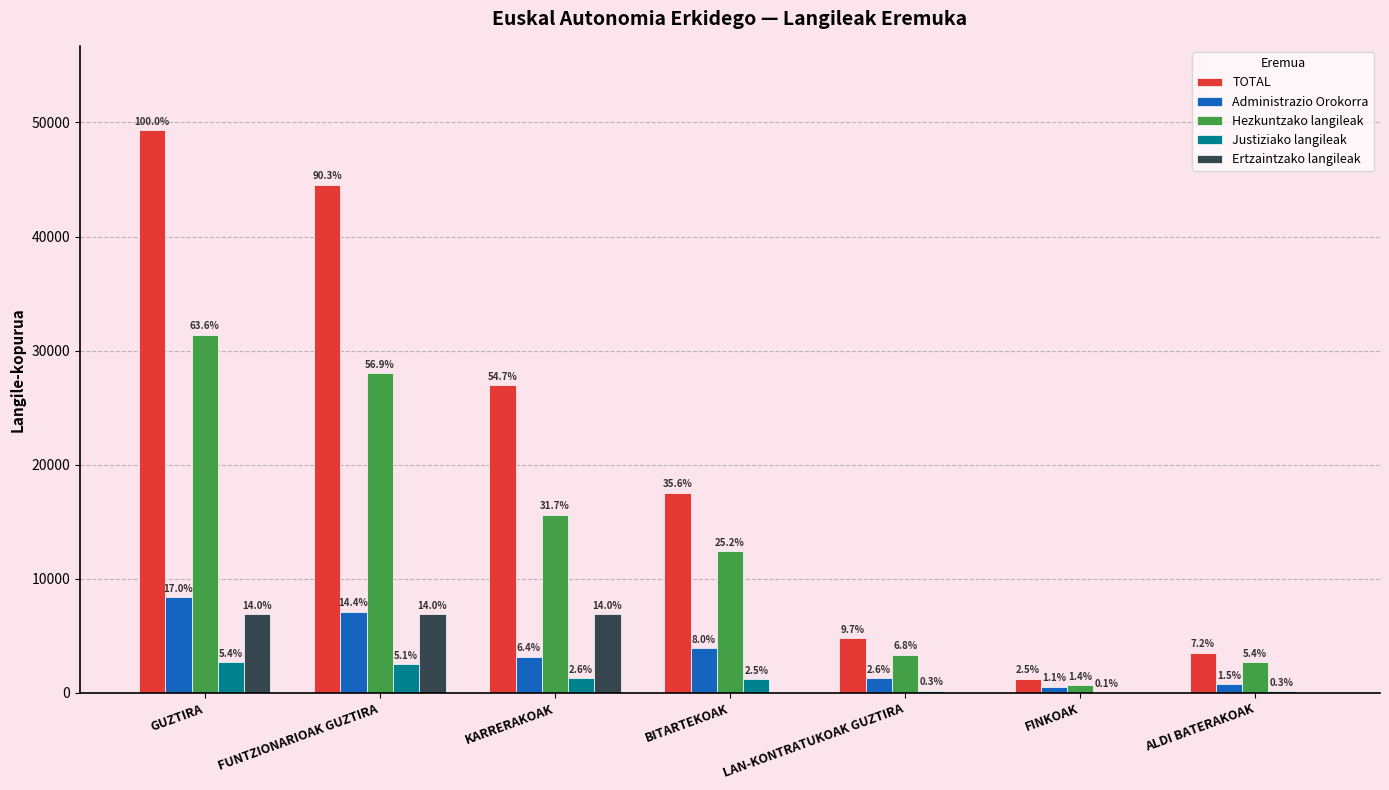

How many groups of bars are there?

7